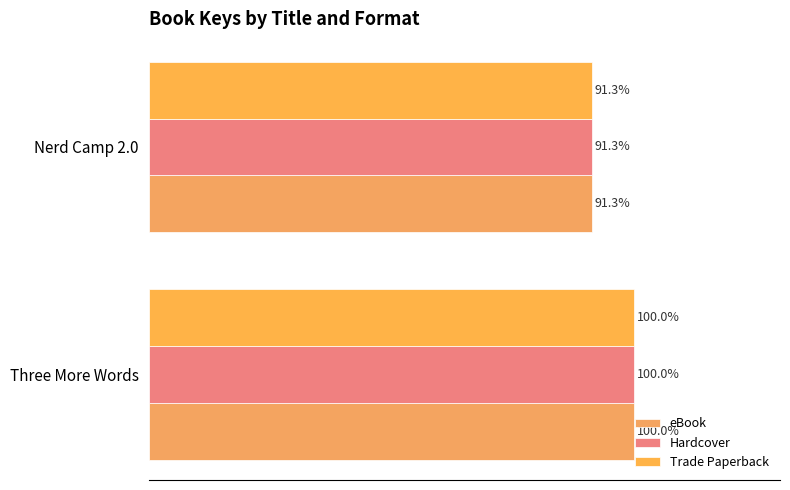

Reading left to right, list all the values displayed in this chart.

eBook: 100.0	91.3
Hardcover: 100.0	91.3
Trade Paperback: 100.0	91.3